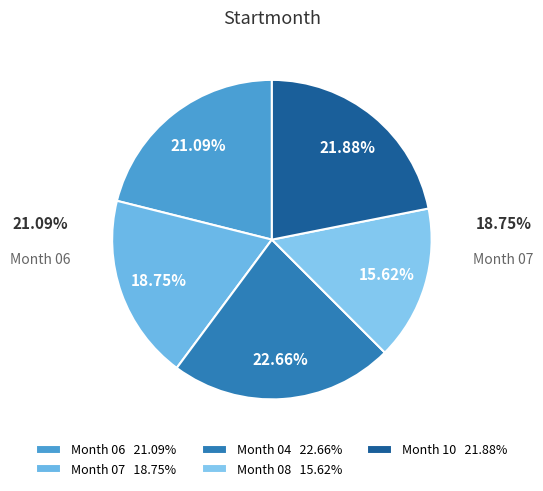

How many slices are in this pie chart?

5